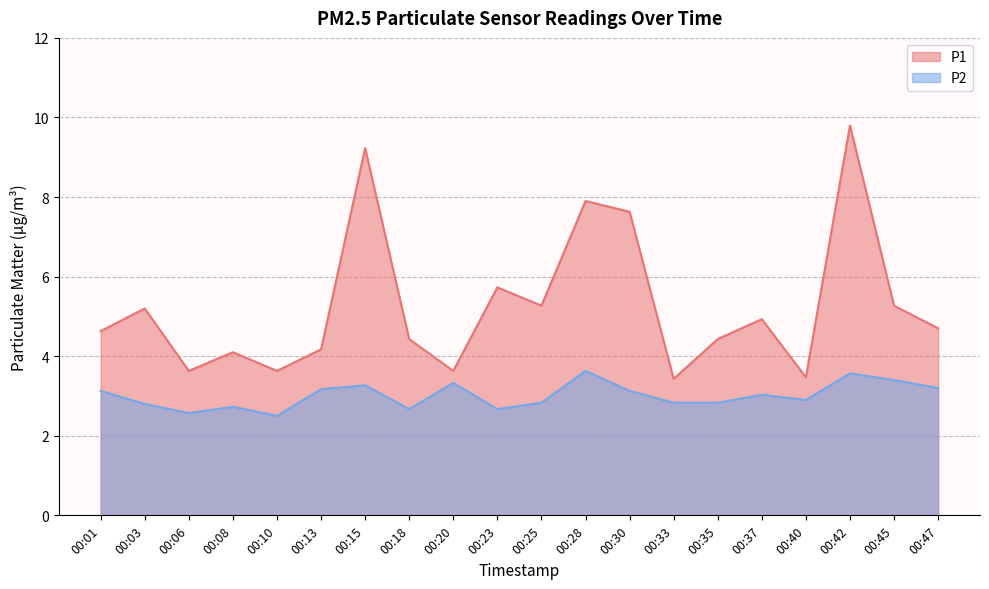

What is the value of the P1 point at the 2nd from the left?

5.2